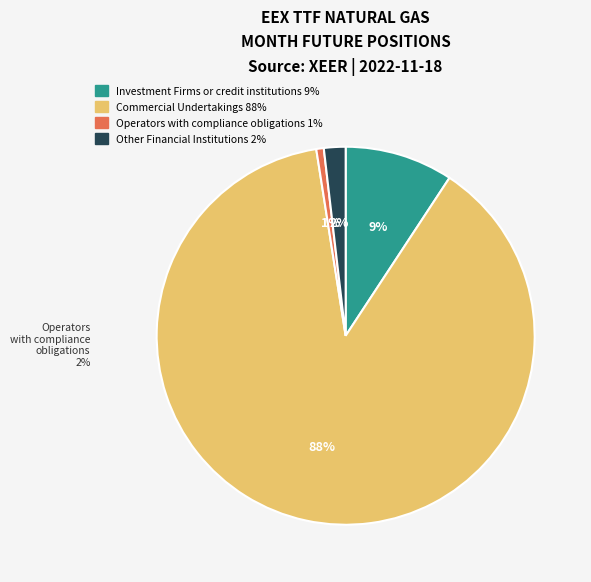

Is there any slice that represents more than half of the pie?

Yes